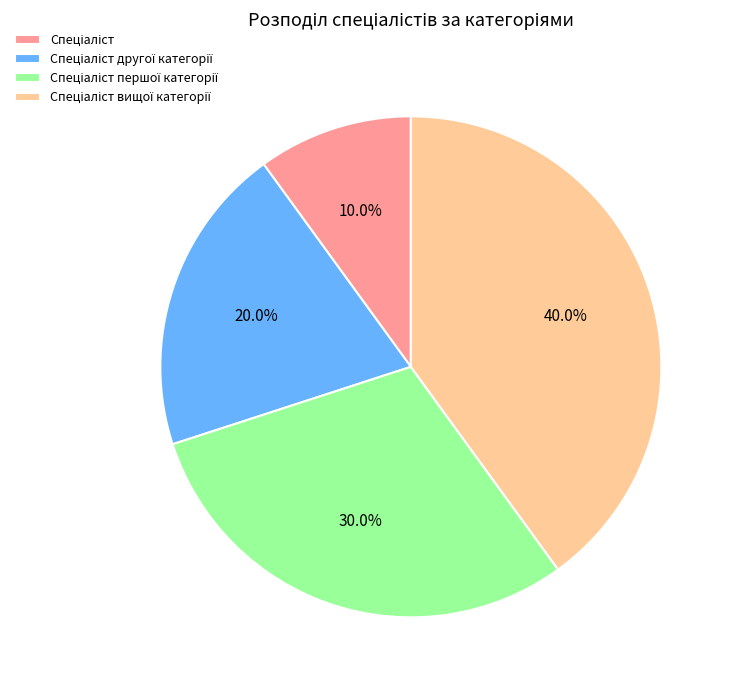

Is there any slice that represents more than half of the pie?

No